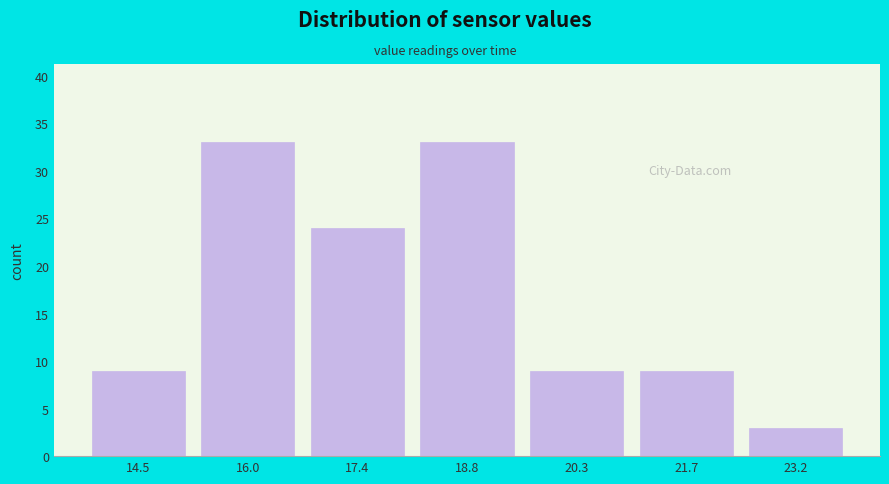

How tall is the bar that spans 16.6 to 18.2 on the x-axis? Neither the bar edges nor the heights are printed on the chart, so give them approximately, as read against the axes.

24